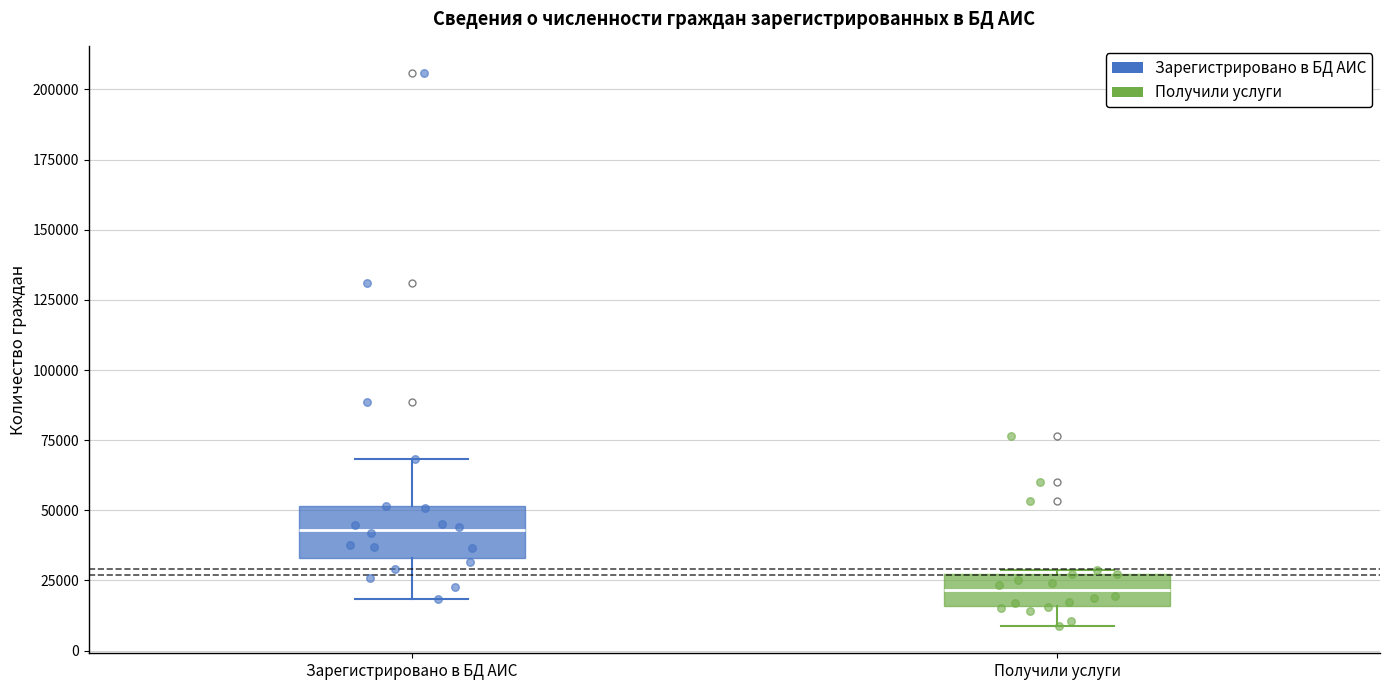

Where does the upper whisker of the box for Зарегистрировано в БД АИС end on the y-axis? The values are not printed on the chart, so give them approximately, as read against the axis.

70000